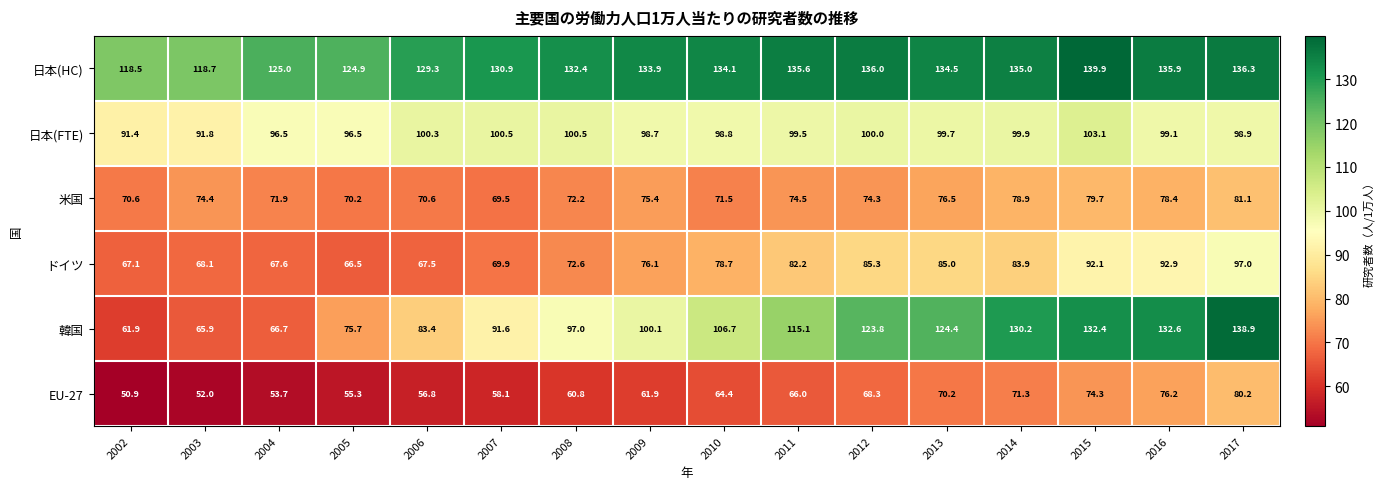

At which category does the chart reach its minimum across all series?

2002